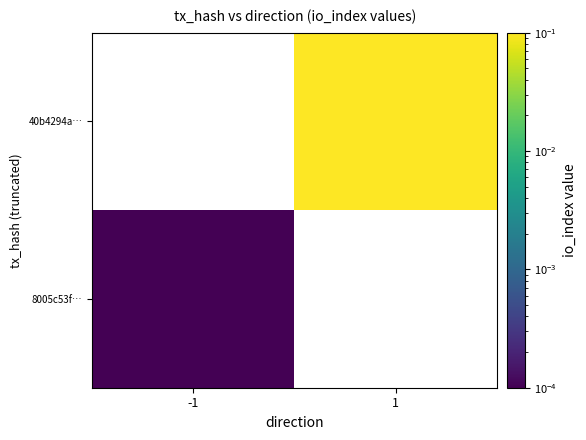

True or false: 40b4294a… has a value of 0.1 at 1.

True